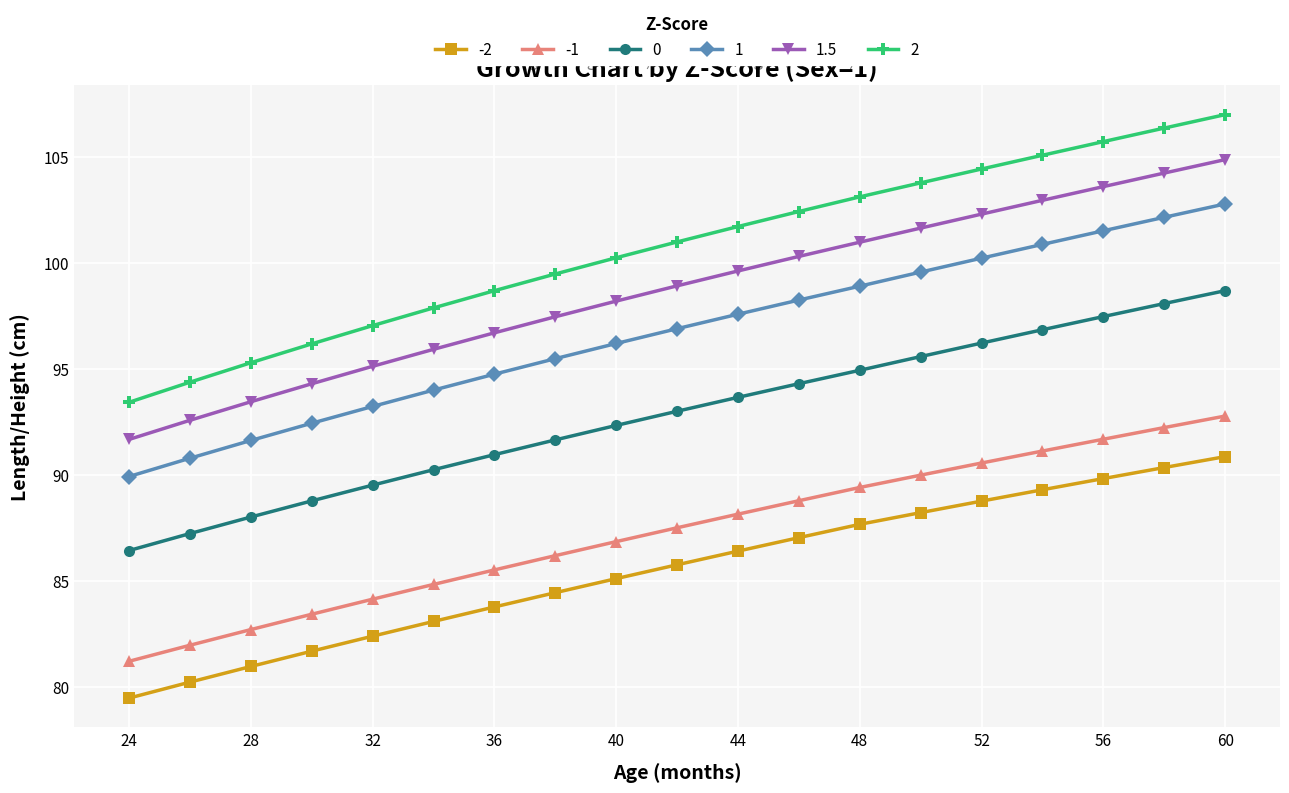

What is the sum of all -2 values?

1625.8